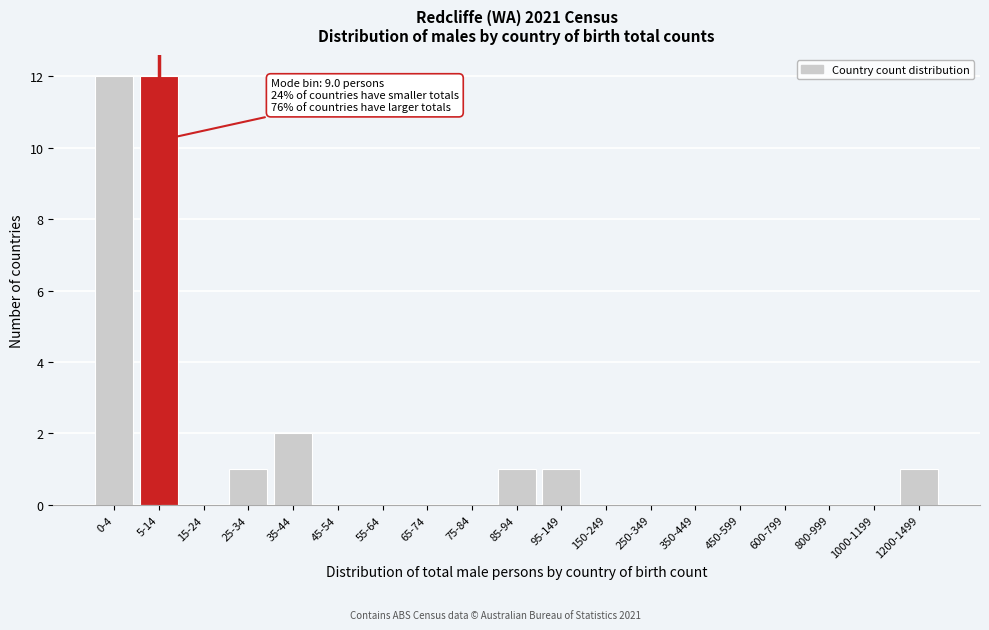

Reading right to left, what are all the values shown in this chart?

1200-1499=1	1000-1199=0	800-999=0	600-799=0	450-599=0	350-449=0	250-349=0	150-249=0	95-149=1	85-94=1	75-84=0	65-74=0	55-64=0	45-54=0	35-44=2	25-34=1	15-24=0	5-14=12	0-4=12